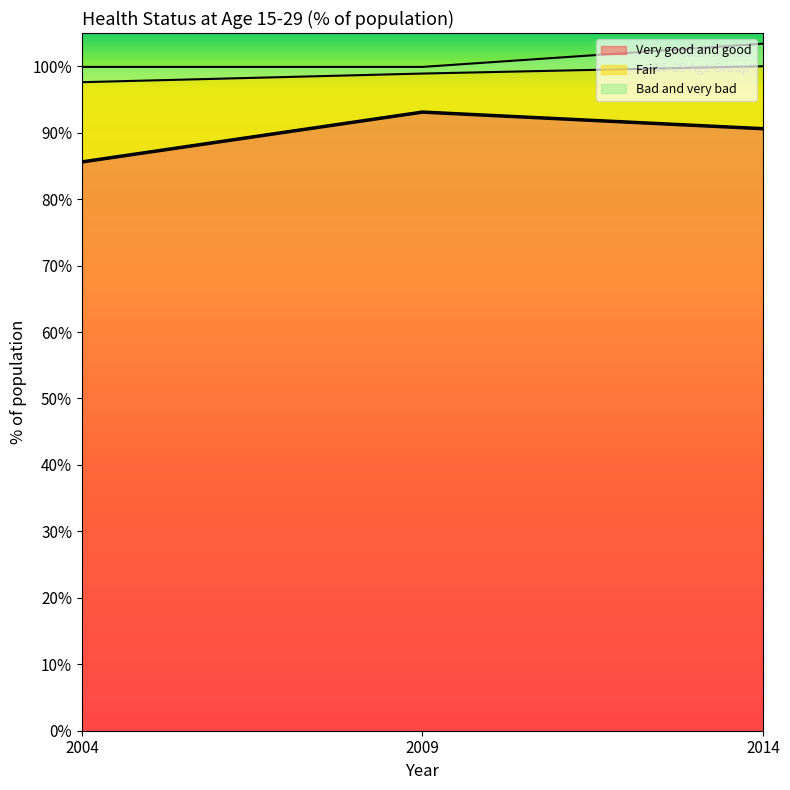

The value of Very good and good at 2004 is 37.0. True or false?

False